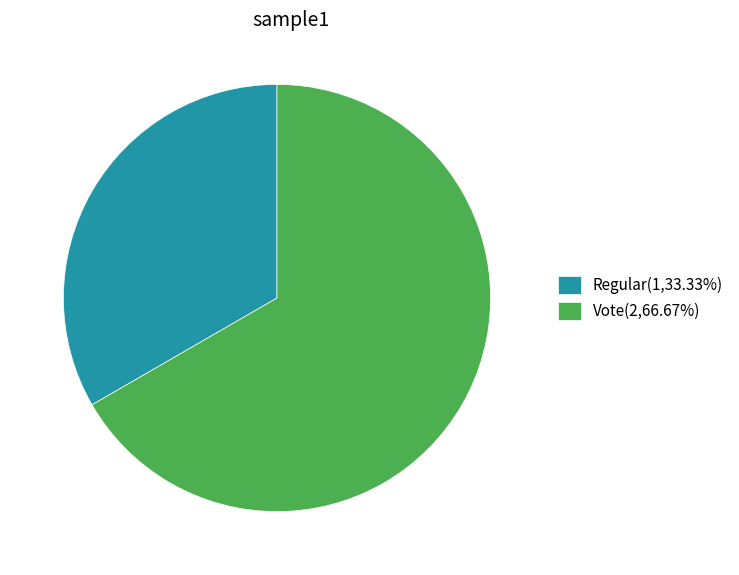

Combined, do Regular(1,33.33%) and Vote(2,66.67%) account for over 50%?

Yes